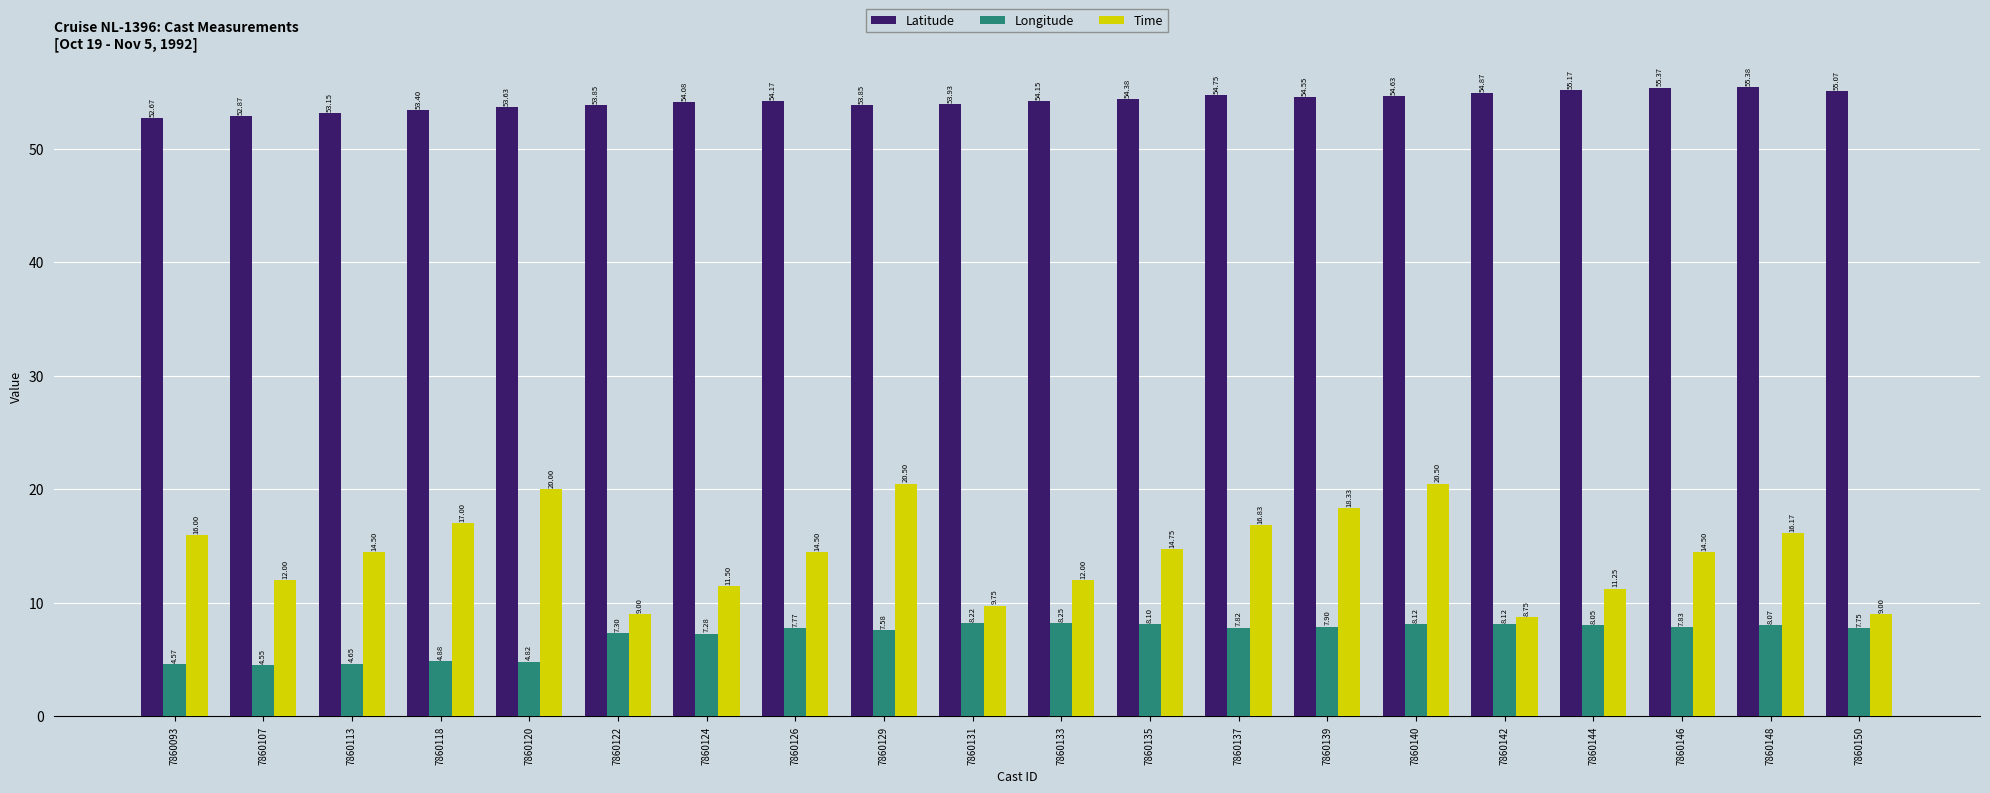

List the series in order of their overall mean, highest first.

Latitude, Time, Longitude